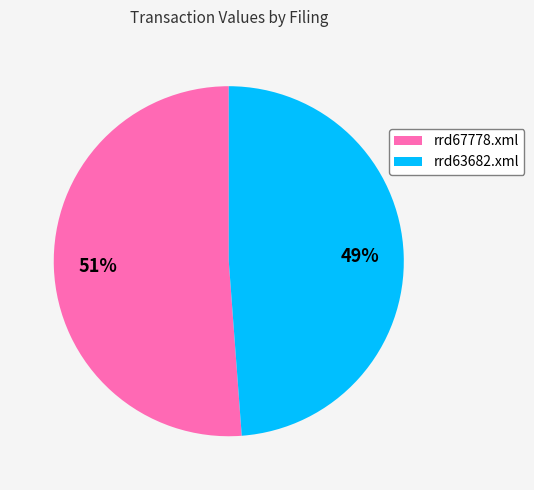

How many slices are in this pie chart?

2